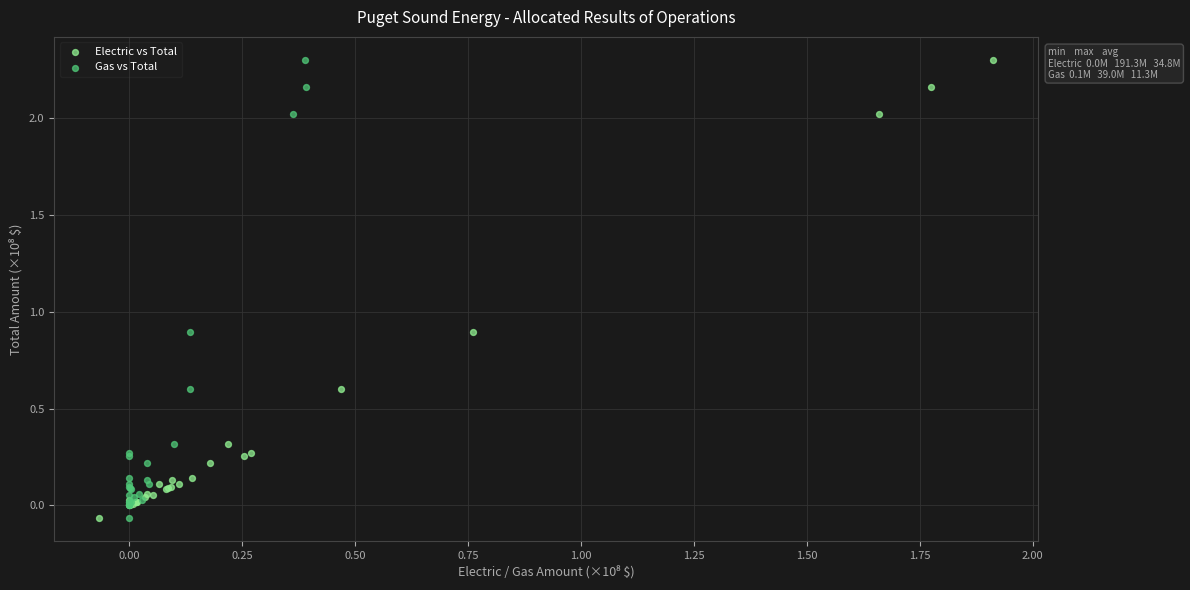

What are all the series names shown in the legend?

Electric vs Total, Gas vs Total